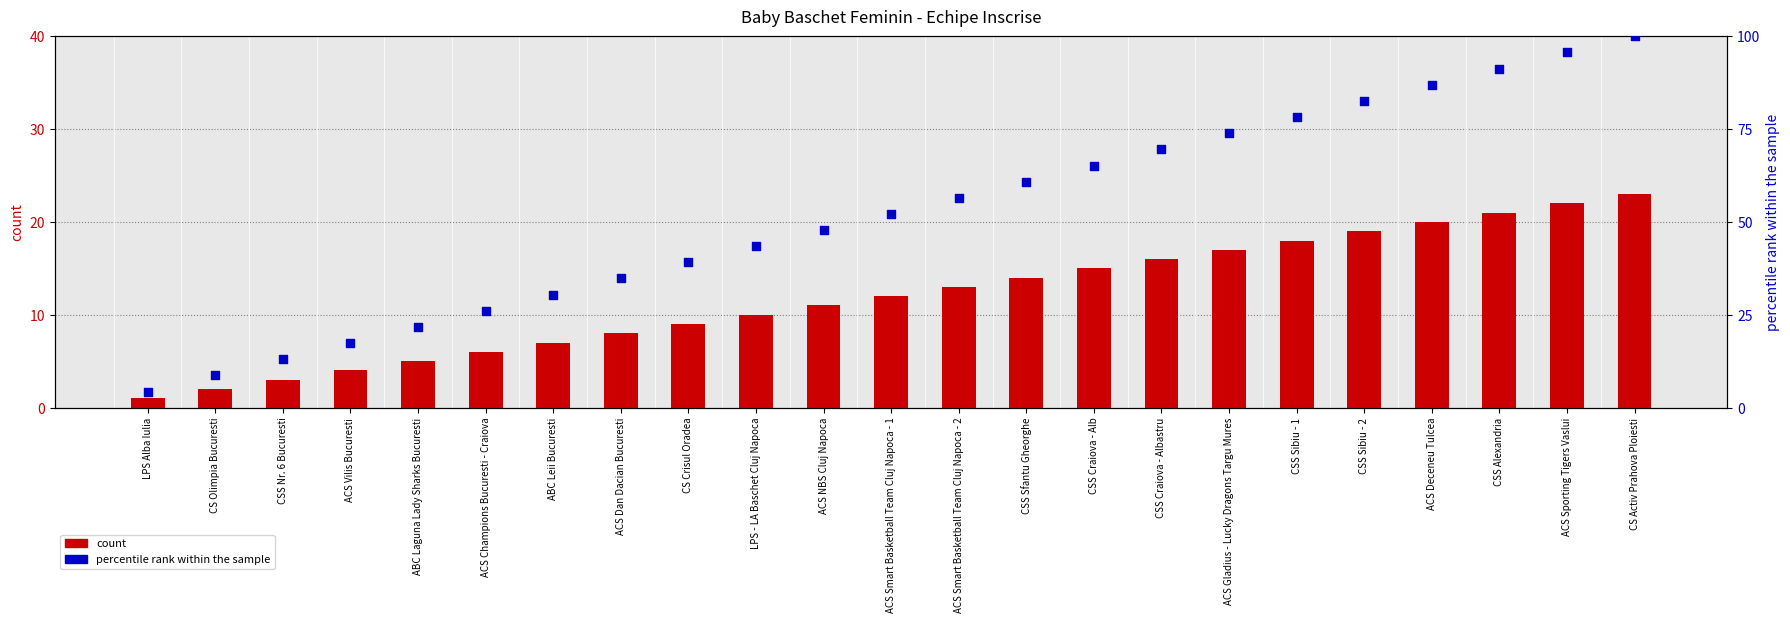

Which series contains the lowest Y value?

count